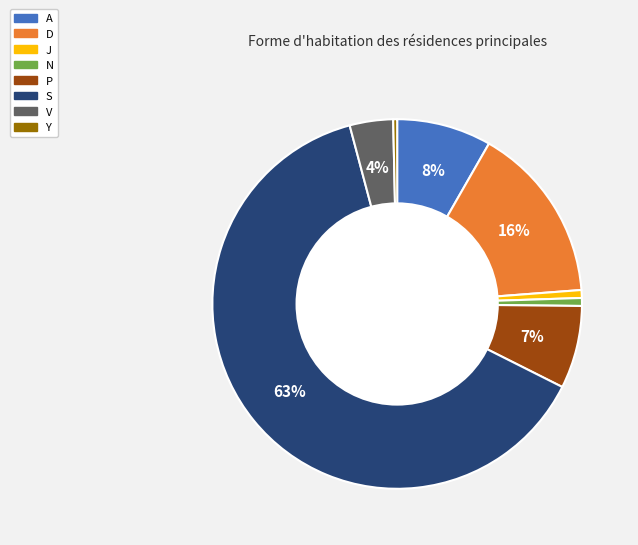

Count the number of slices in the pie.

8